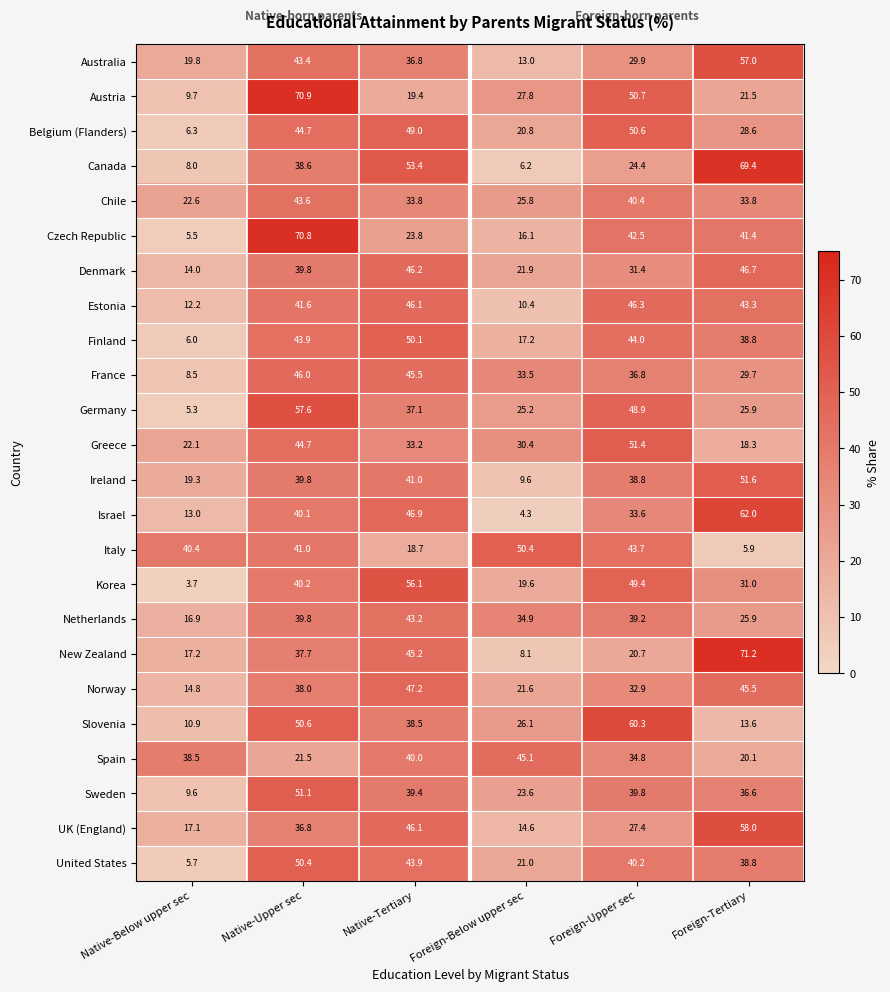

Which series changed the most between Foreign-Below upper sec and Foreign-Upper sec?

Estonia